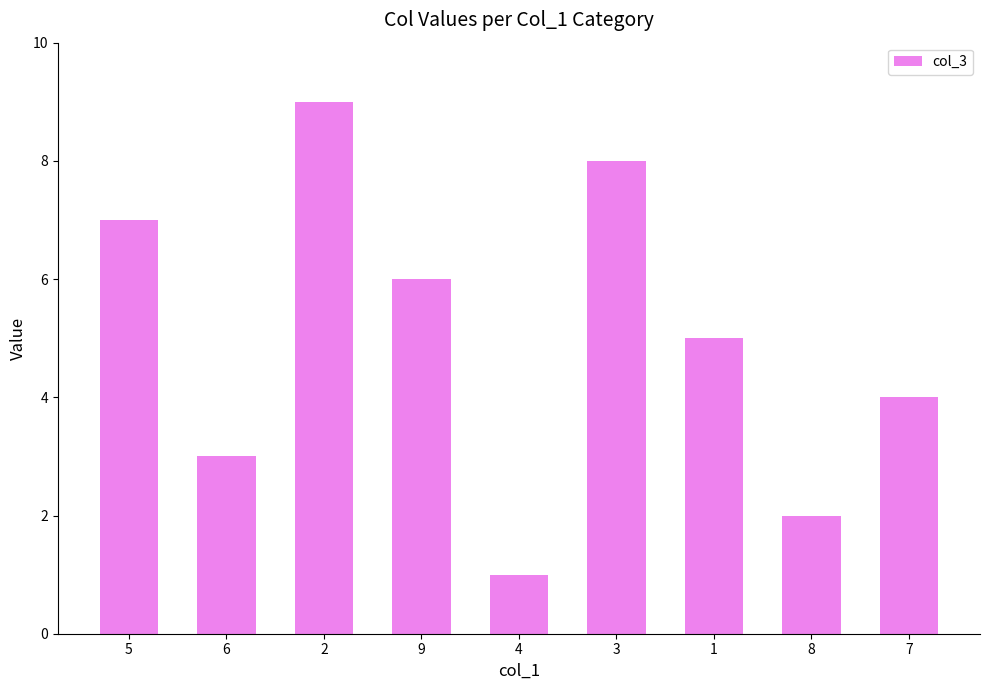

What is the label of the 4th bar from the left?

9